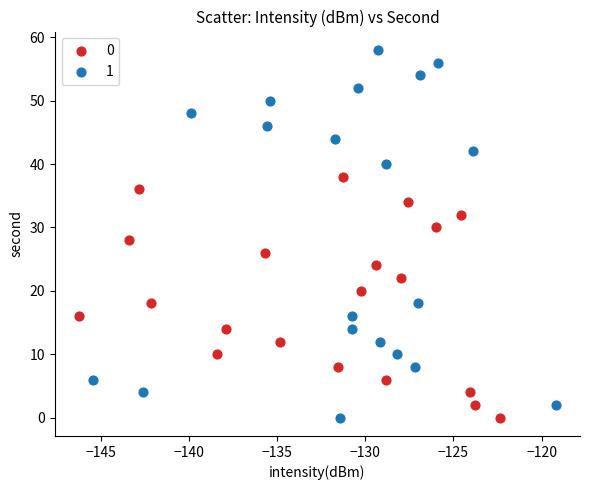

Which series reaches the maximum Y coordinate?

1